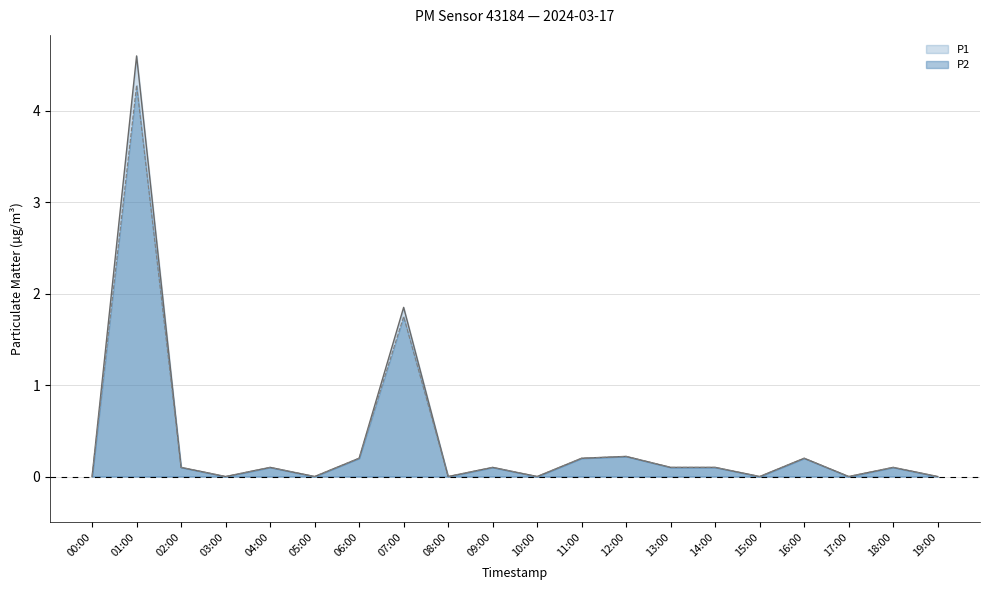

What is the sum of the P2 line values at 14:00 and 08:00?

0.1